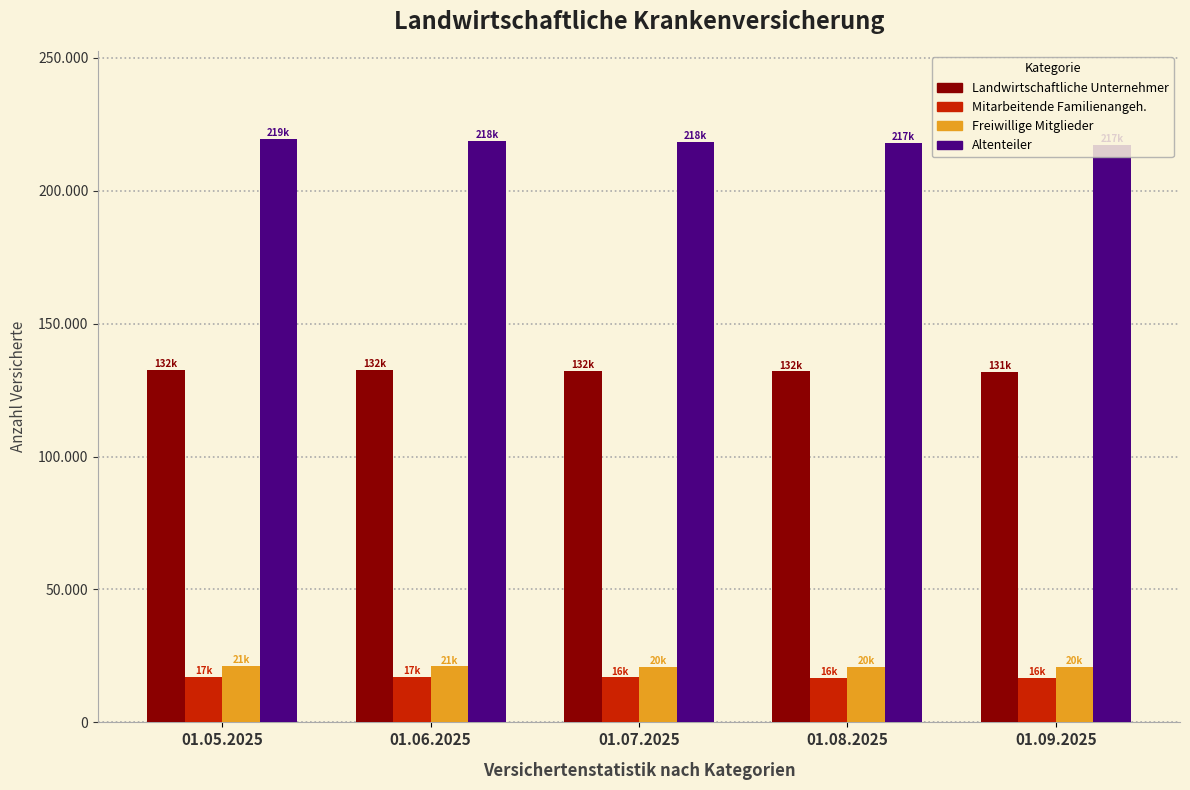

What are all the series names shown in the legend?

Landwirtschaftliche Unternehmer, Mitarbeitende Familienangeh., Freiwillige Mitglieder, Altenteiler